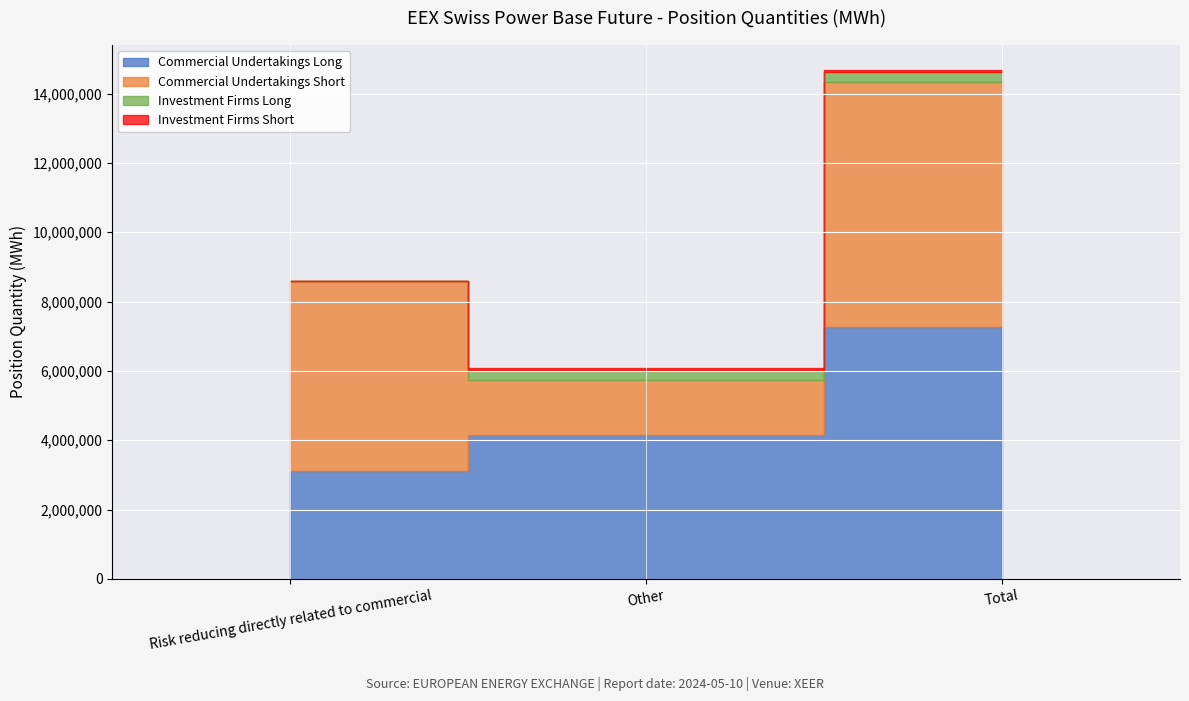

Count the number of data series in this chart.

4